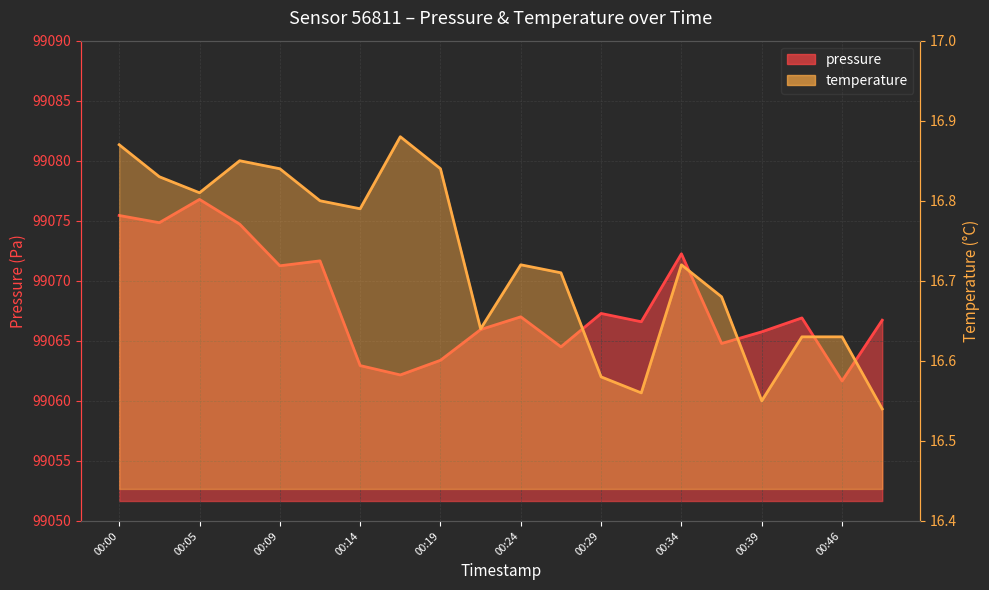

True or false: temperature has more than 1 interior local peaks.

True